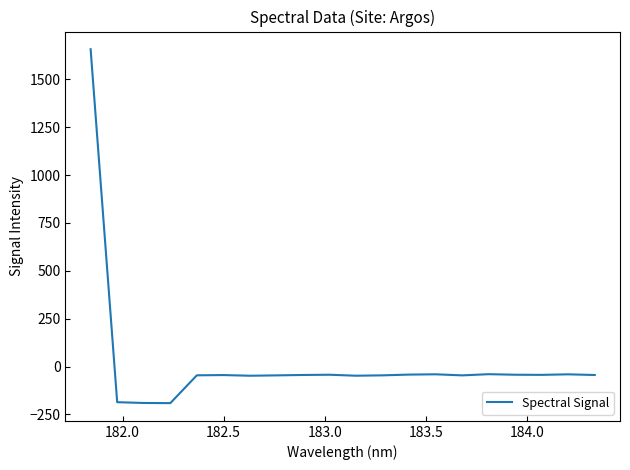

What is the maximum value shown in the chart?

1656.8